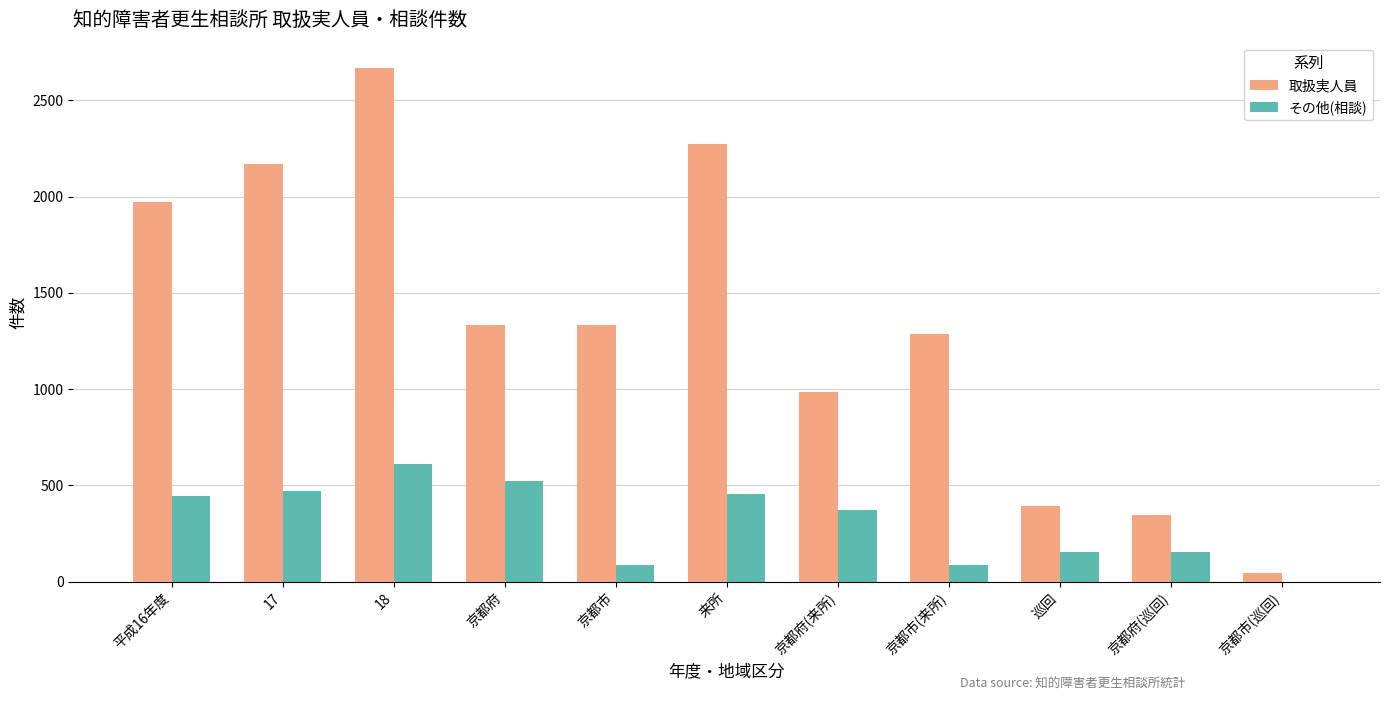

Which series has the largest total across all categories?

取扱実人員